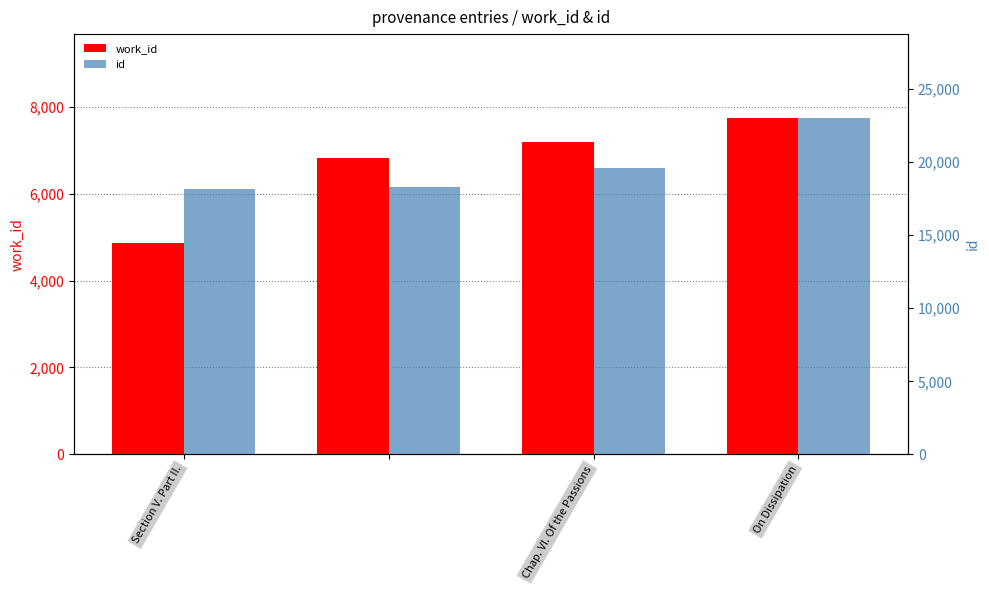

Which category has the lowest value across all series?

Section V. Part II.